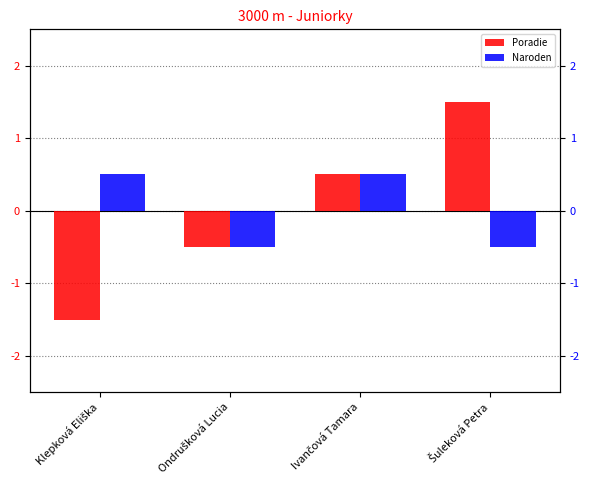

What is the total value across all series at Ivančová Tamara?

1.0